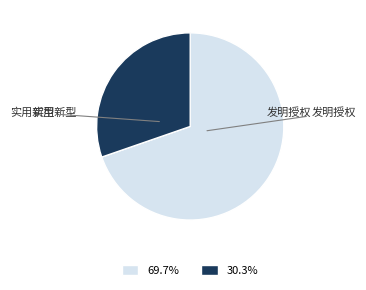

The 发明授权 slice represents 44% of the pie. True or false?

False